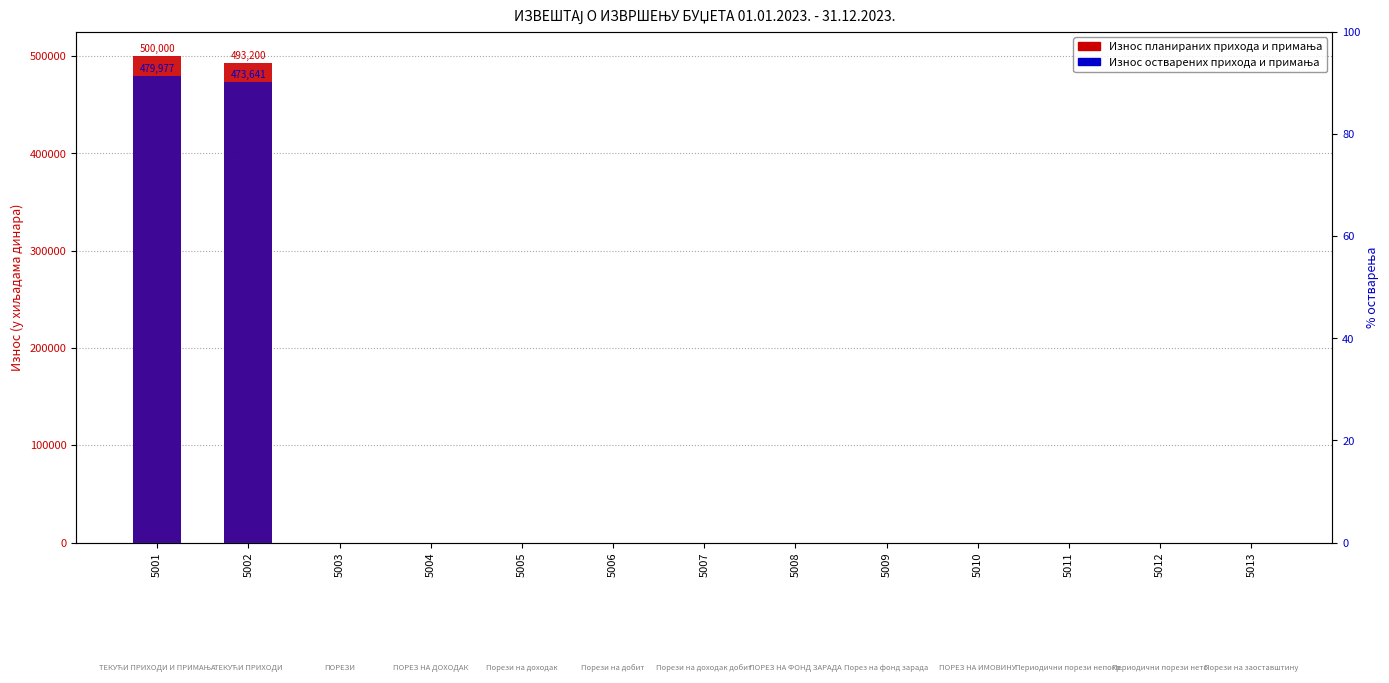

Which category has the highest value in the Износ остварених прихода и примања series?

5001